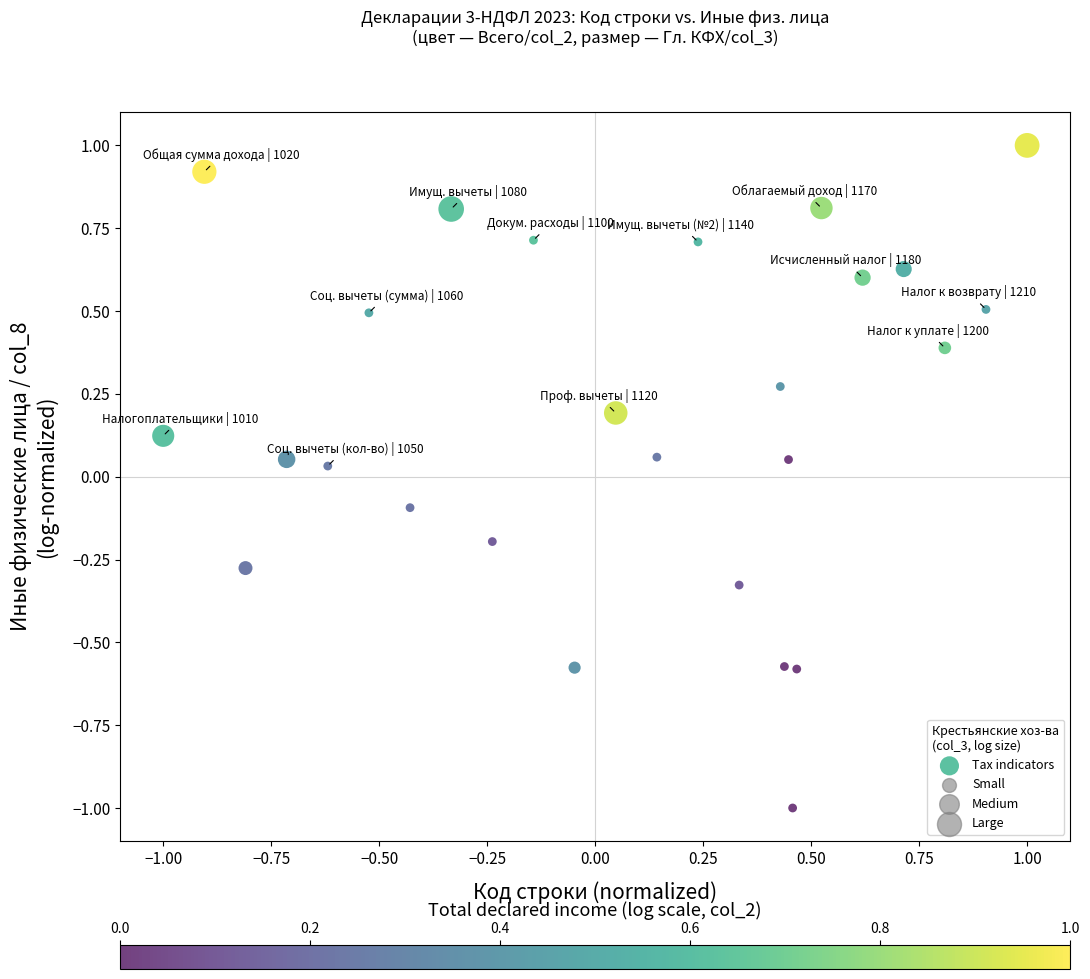

What is the range of X values (max minus min)?

2.0